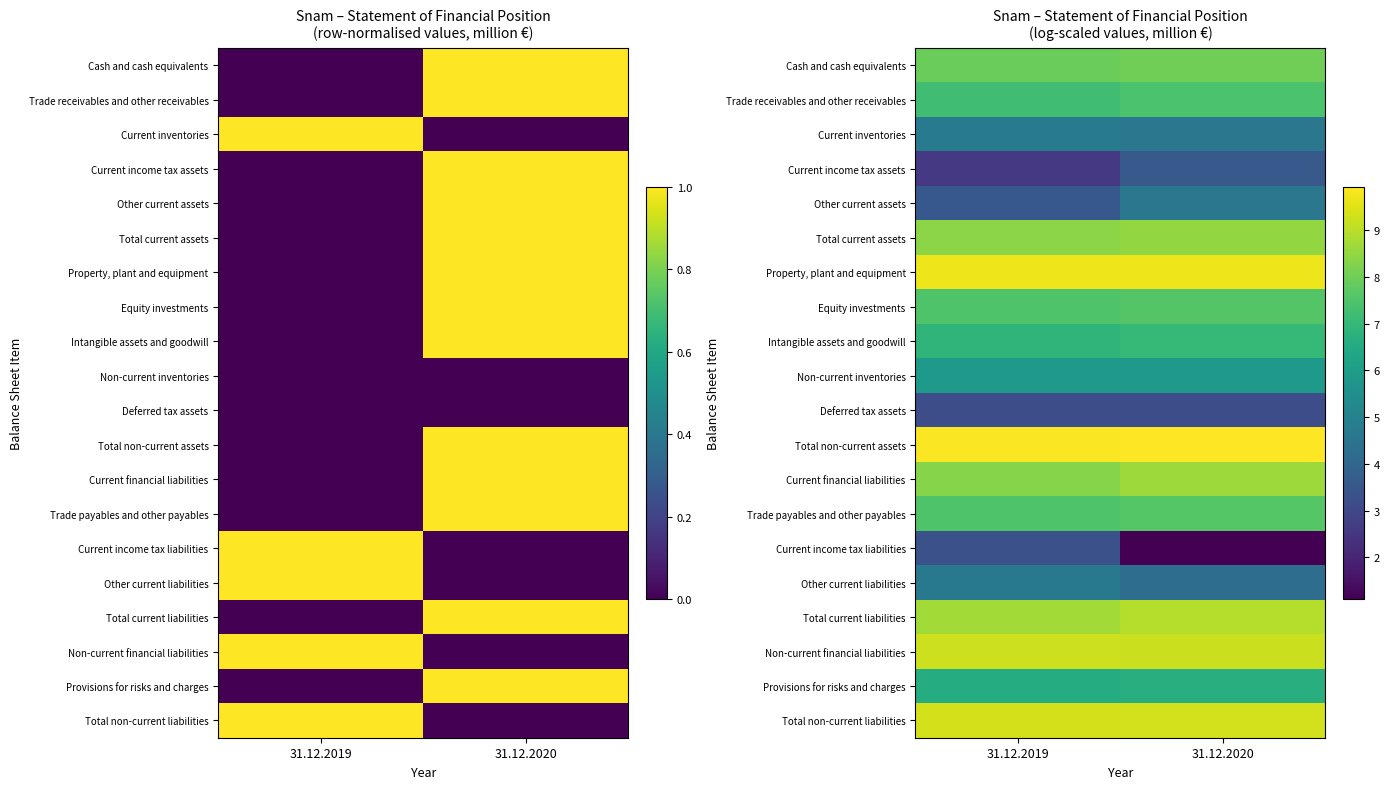

What is the spread (max minus min) of values at 31.12.2019?

7.3